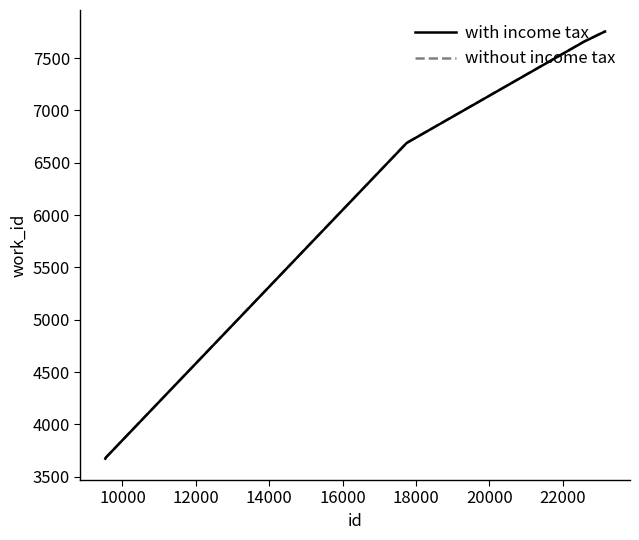

Which series has the widest spread of values?

without income tax